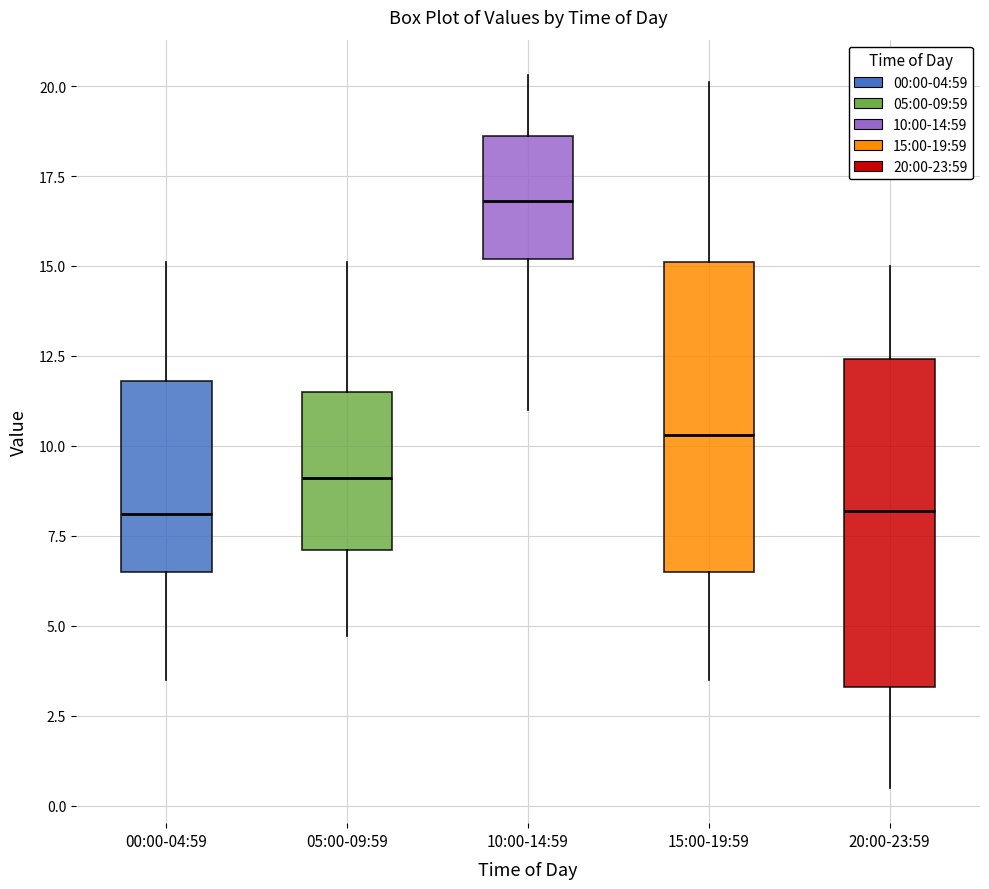

Which box has the highest median line?

10:00-14:59